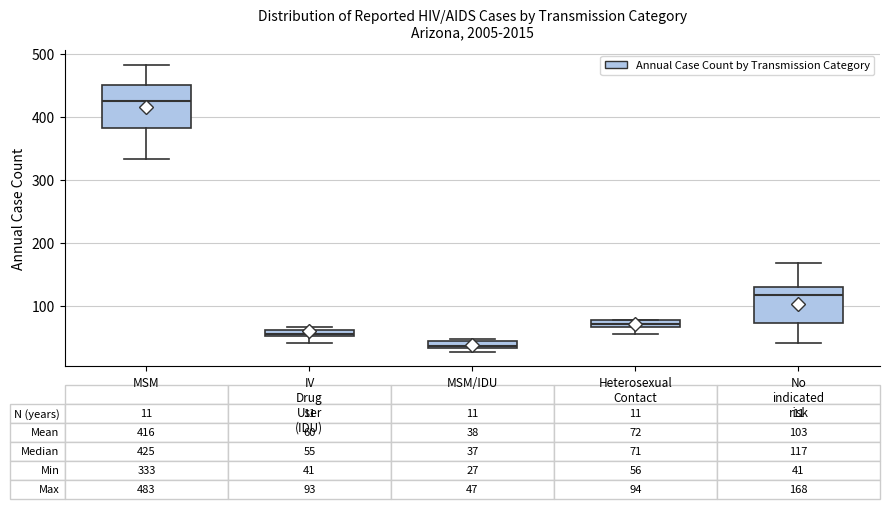

Comparing the boxes themselves (not the whiskers), which one is the tallest?

MSM